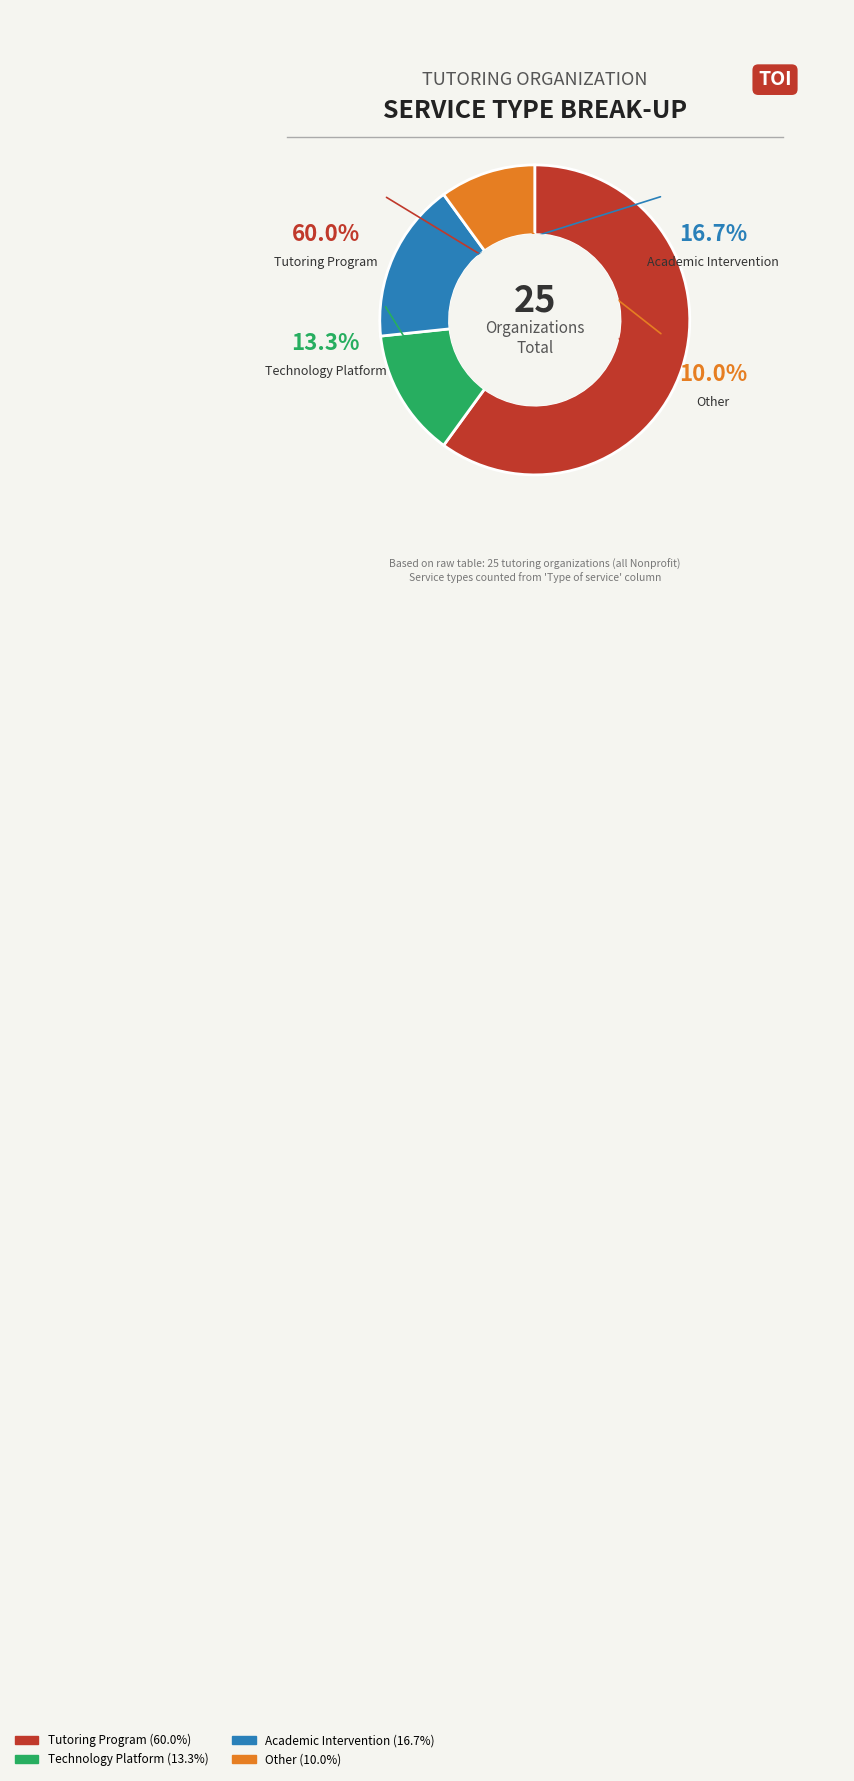

Rank the categories by value from highest to lowest.

Tutoring Program, Academic Intervention, Technology Platform, Other